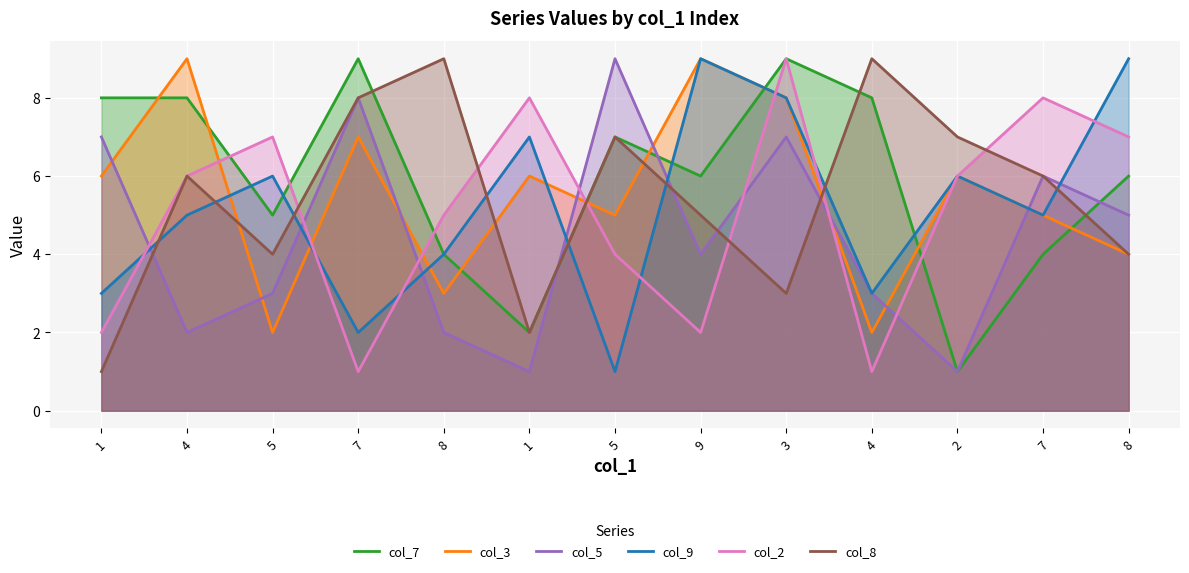

Which series changed the most between 2 and 7?

col_5